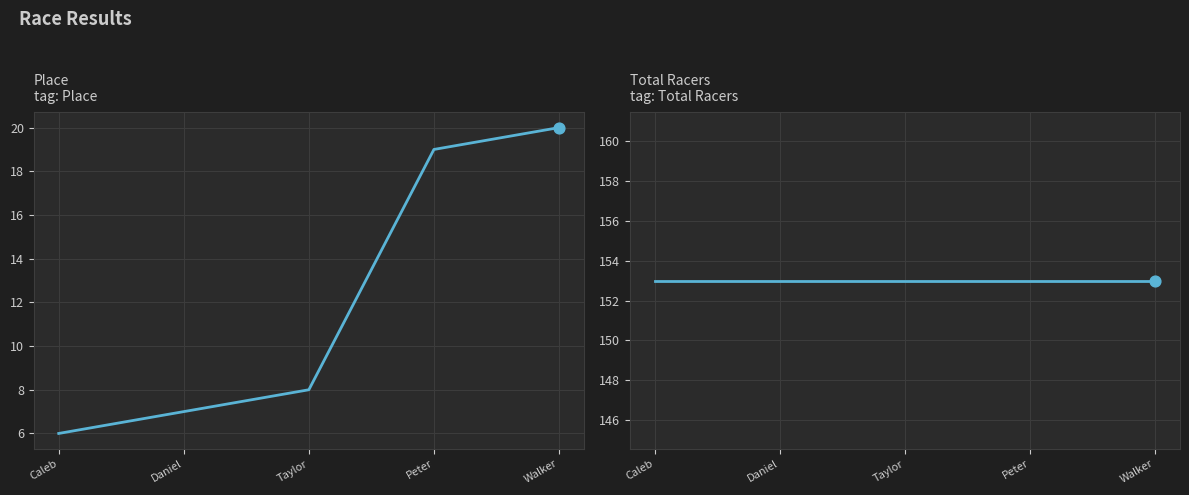

What is the total value across all series at Caleb?

159